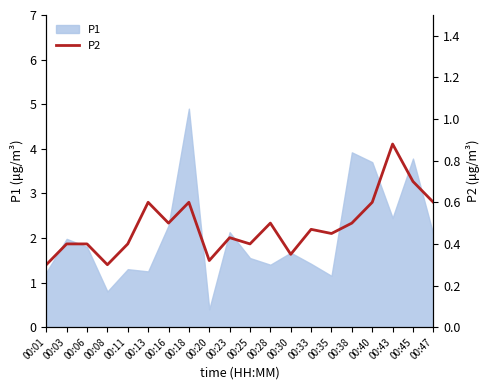

List the labels in order of value, smallest first.

00:01, 00:08, 00:20, 00:30, 00:03, 00:06, 00:11, 00:25, 00:23, 00:35, 00:33, 00:16, 00:28, 00:38, 00:13, 00:18, 00:40, 00:47, 00:45, 00:43